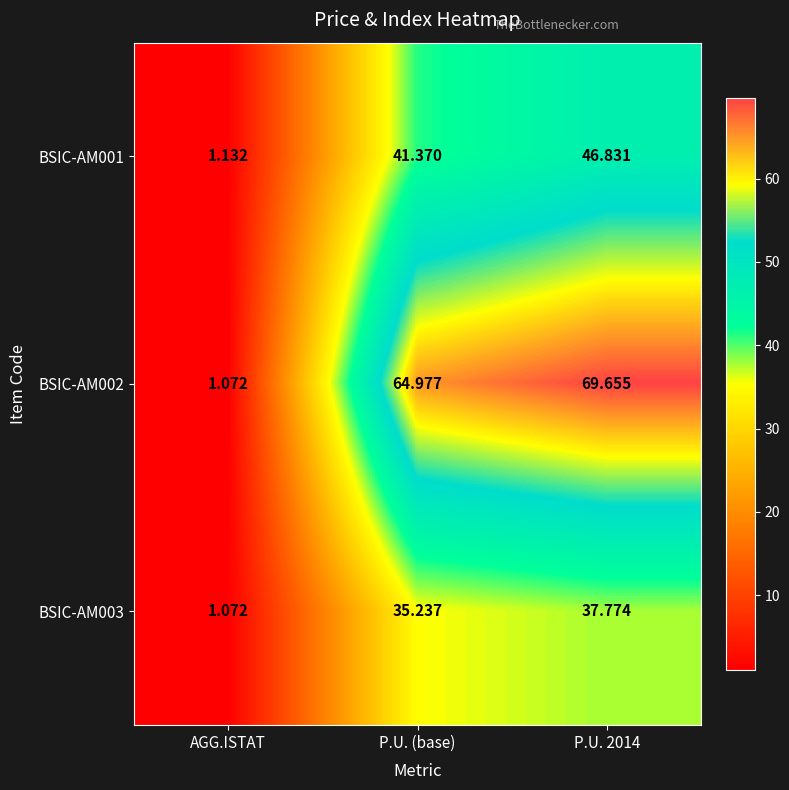

Count the number of data series in this chart.

3